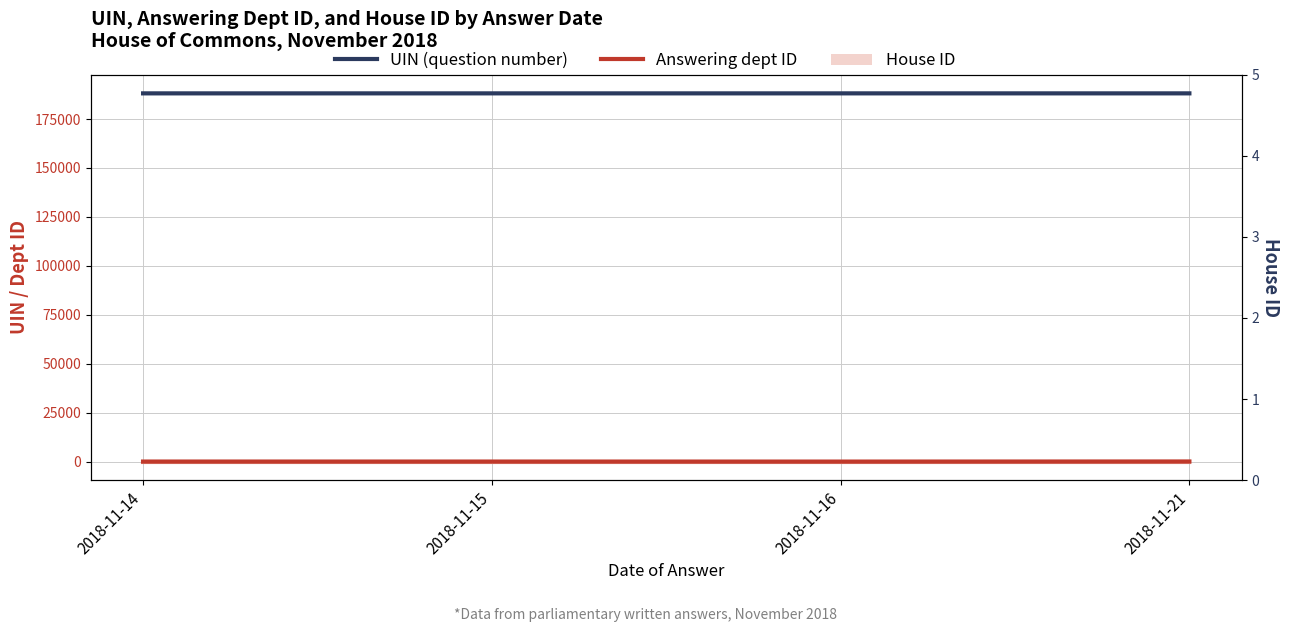

What is the spread (max minus min) of values at 2018-11-21?

188061